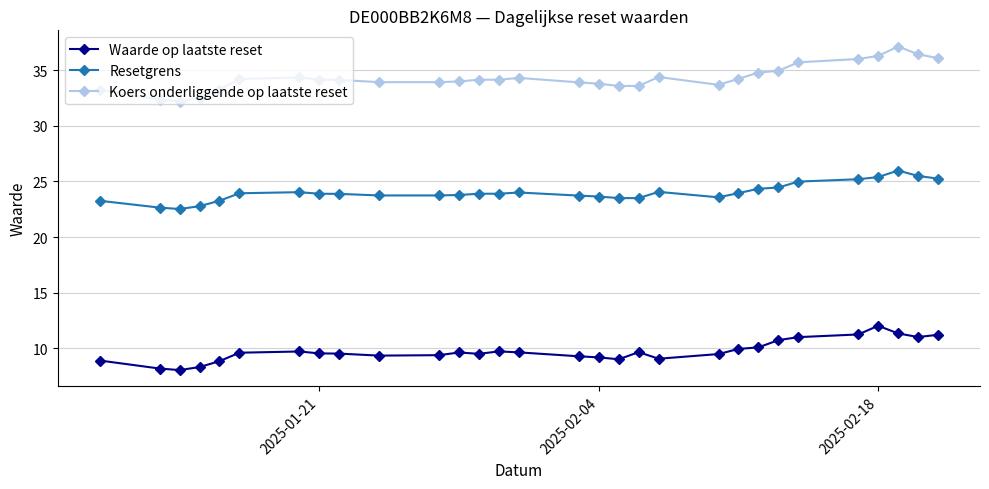

What is the value of the Resetgrens point at the 27th from the left?

25.4